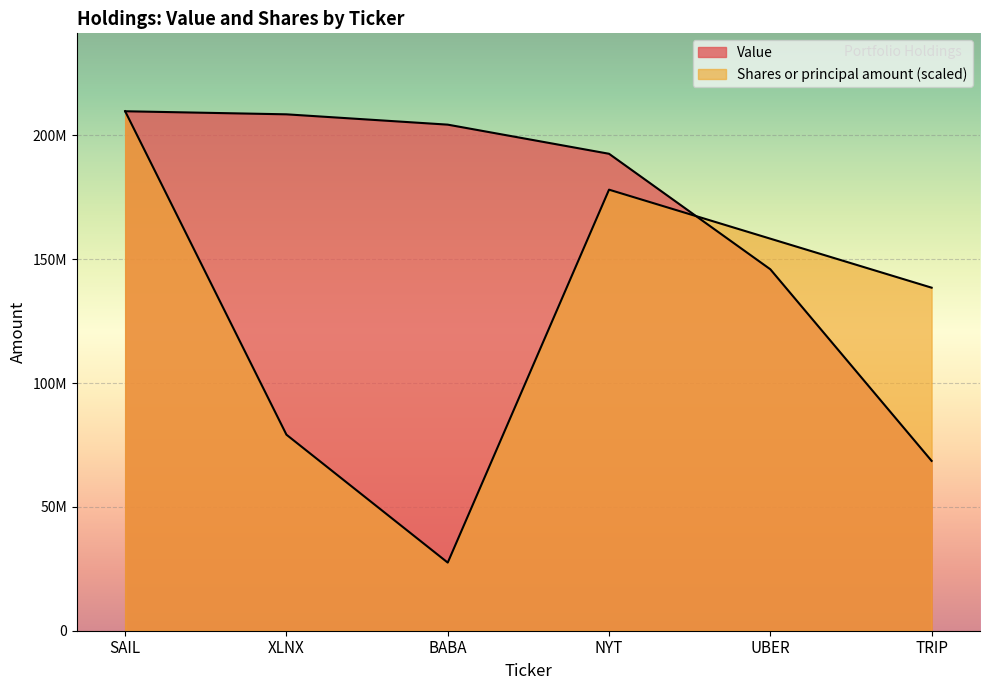

The value of Shares or principal amount at SAIL is 137611271. True or false?

False